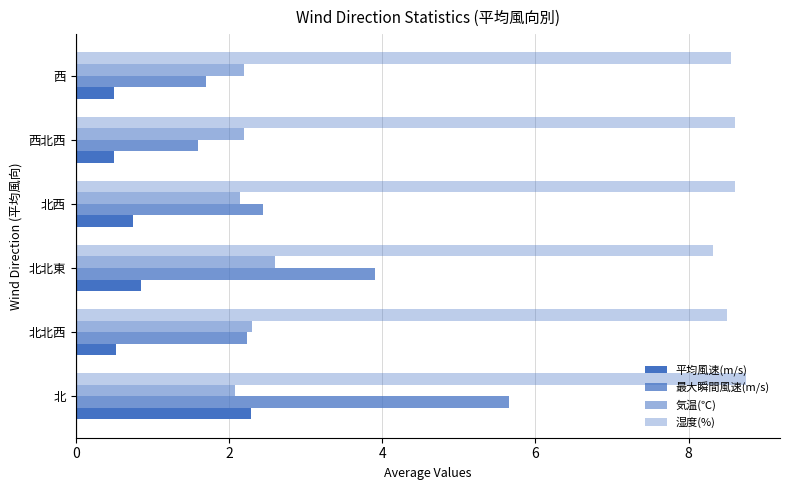

What is the minimum value for 平均風速(m/s)?

0.5